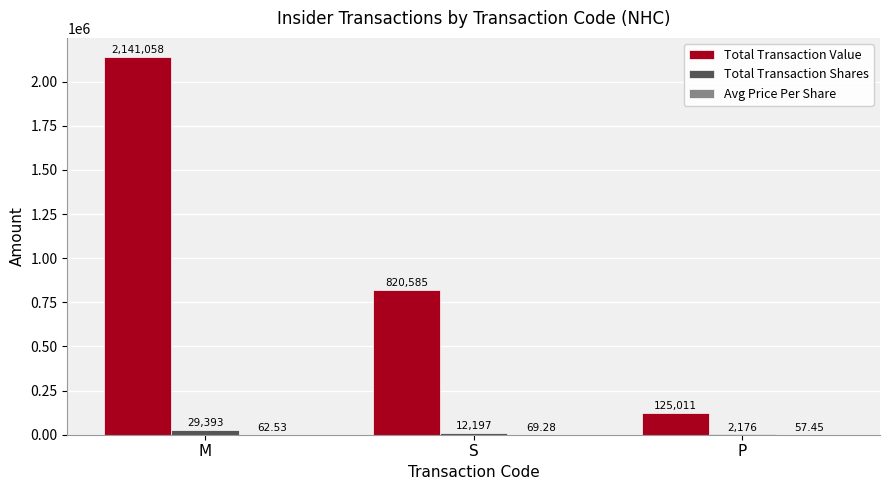

What value does the Total Transaction Value series have at S?

820585.0